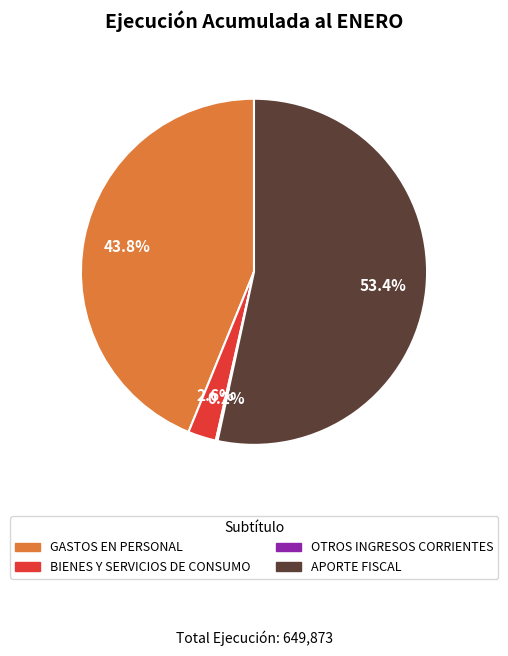

Is there a majority slice in this chart?

Yes